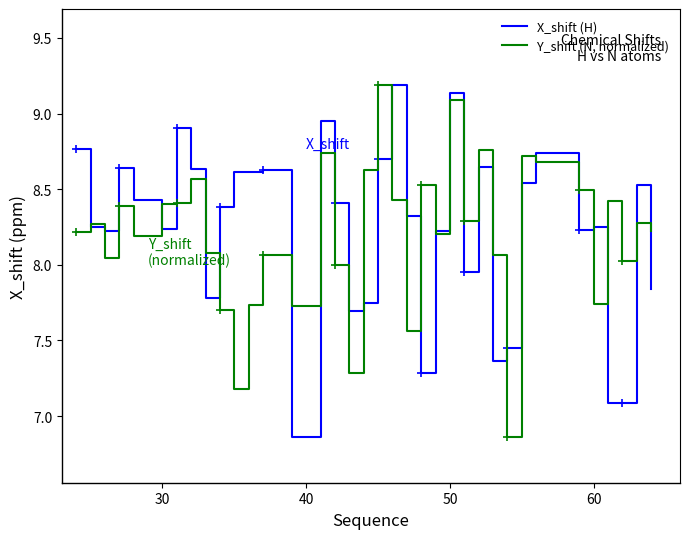

What is the maximum value for X_shift (H)?

9.2